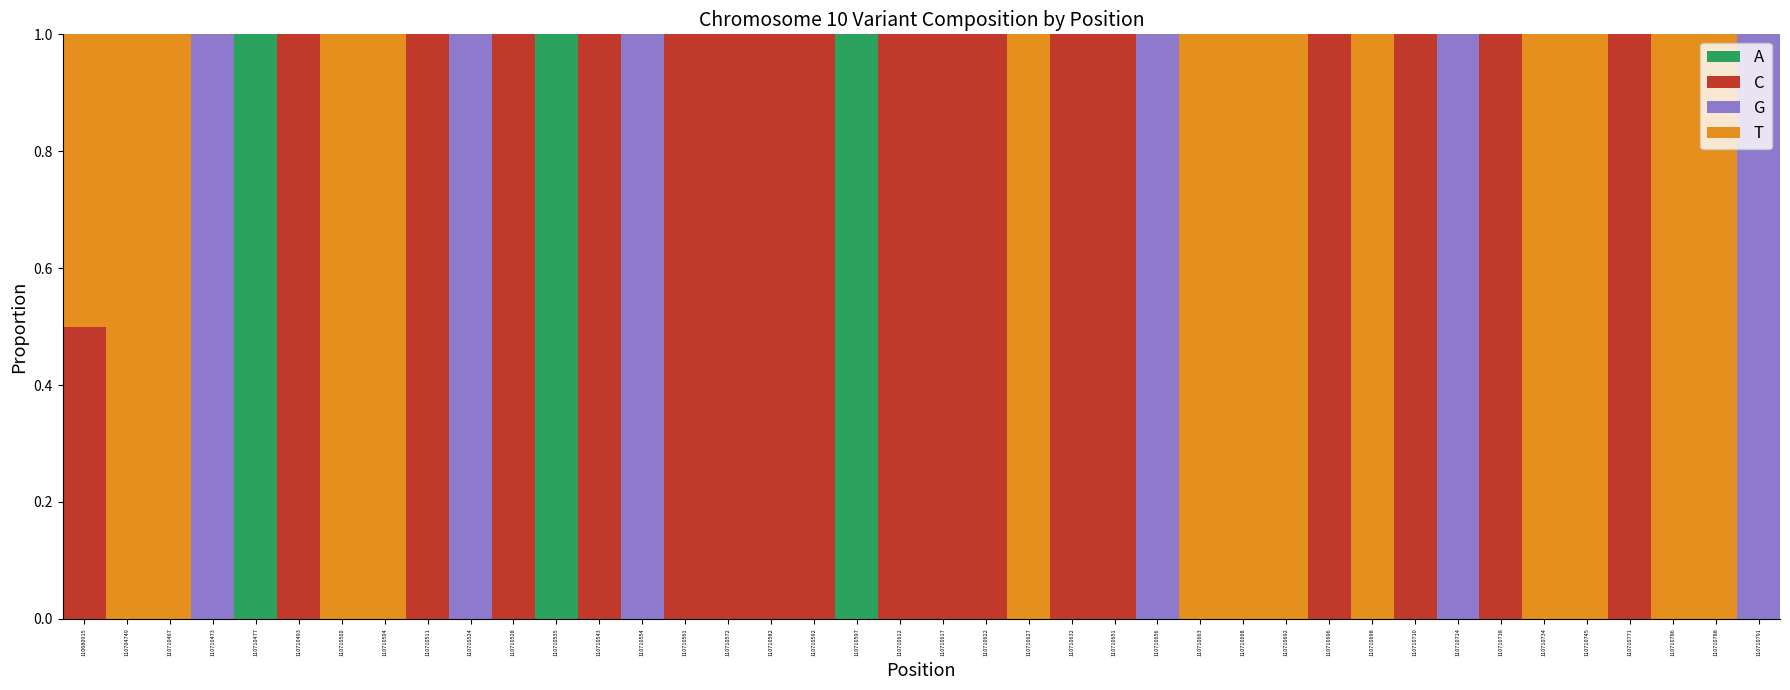

What is the total value across all series at 110710714?

1.0